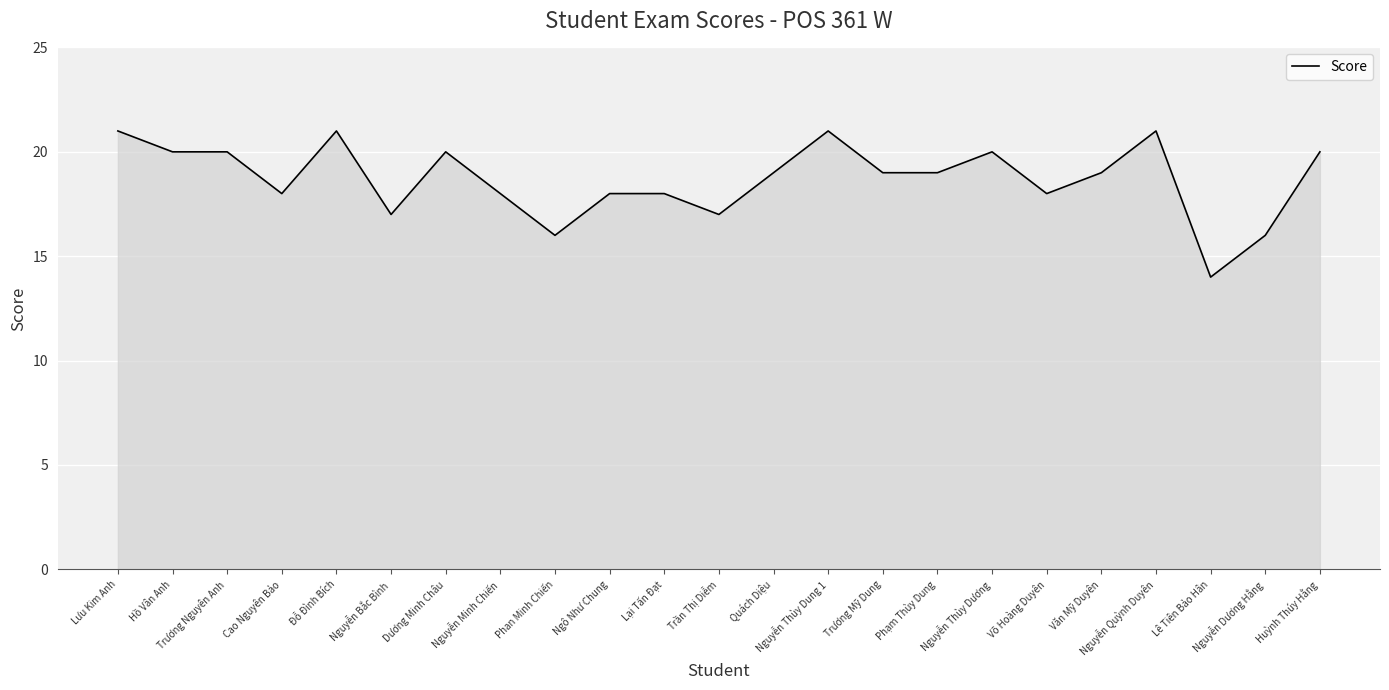

How many lines are shown in the chart?

1